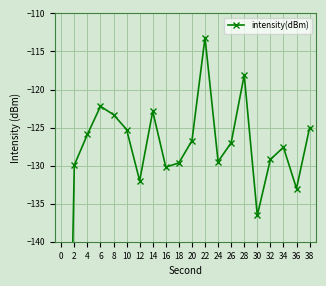

How many data points are less than -126?

12